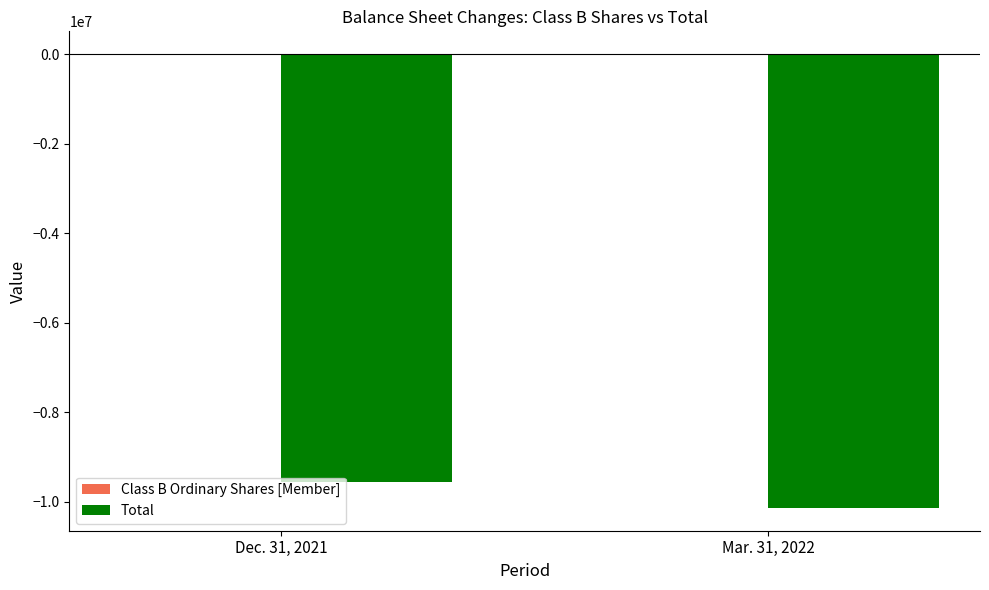

What is the sum of the Total values at Mar. 31, 2022 and Dec. 31, 2021?

-19711579